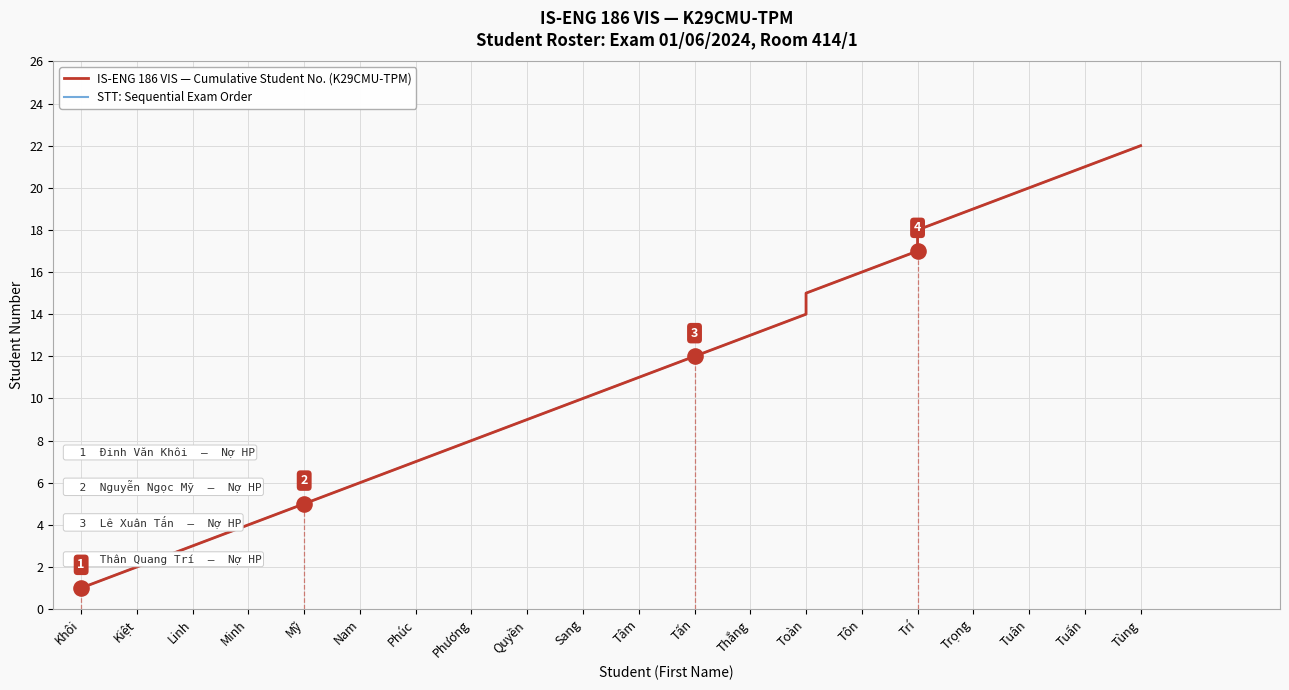

What are all the series names shown in the legend?

IS-ENG 186 VIS — Cumulative Student No. (K29CMU-TPM), STT: Sequential Exam Order